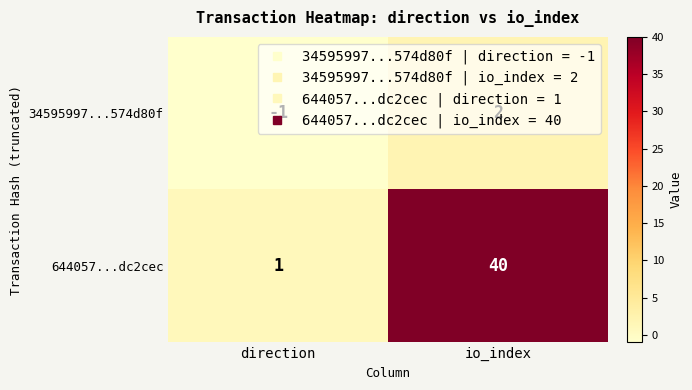

At which label is 644057...dc2cec closest to 20?

direction